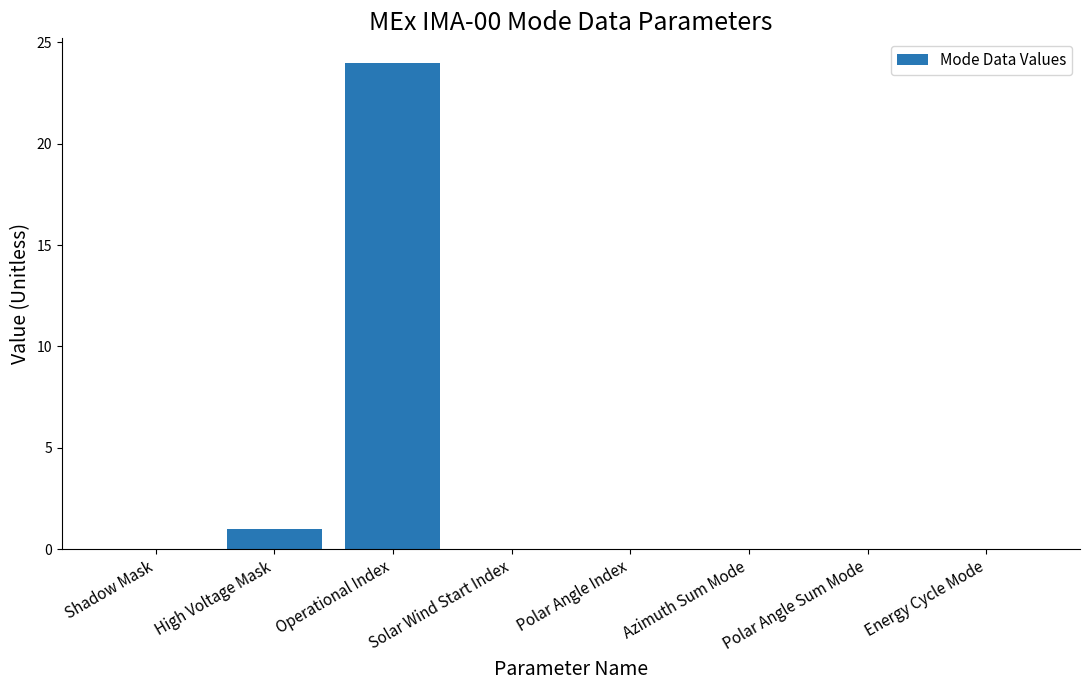

The value at Azimuth Sum Mode is 0. True or false?

True